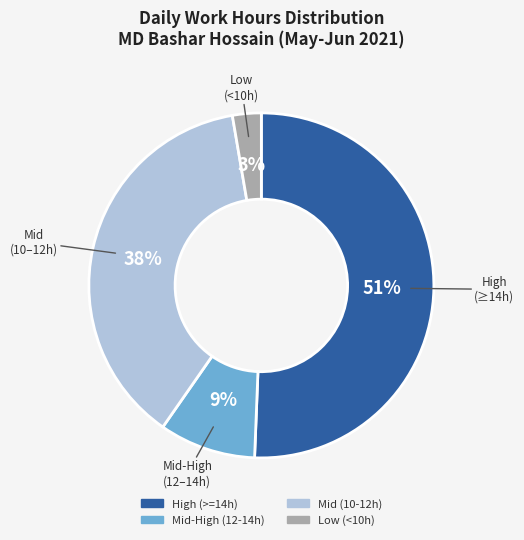

How many slices are in this pie chart?

4